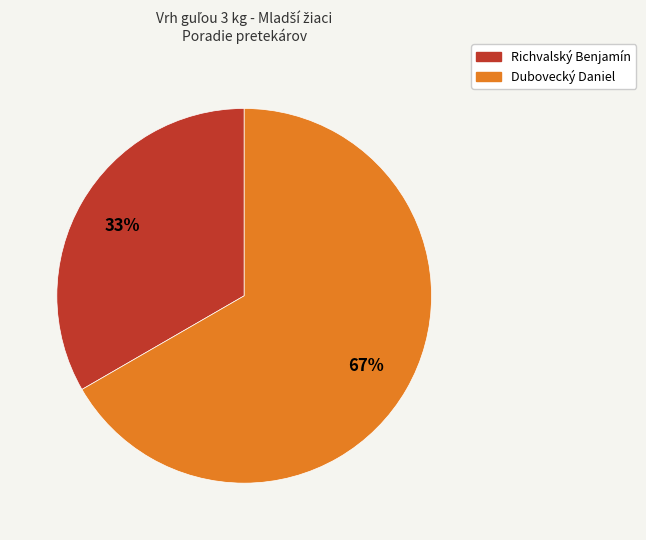

How many slices are in this pie chart?

2